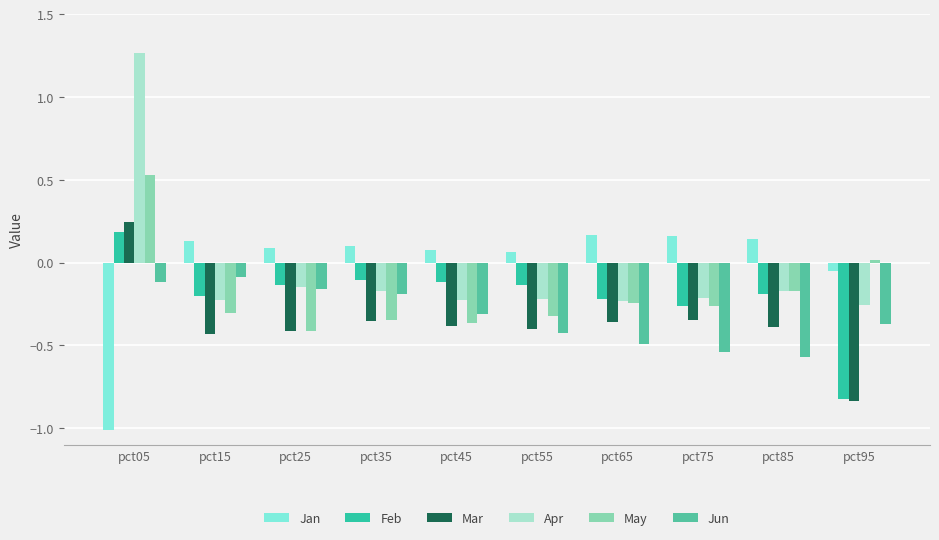

At which label does May reach its peak?

pct05